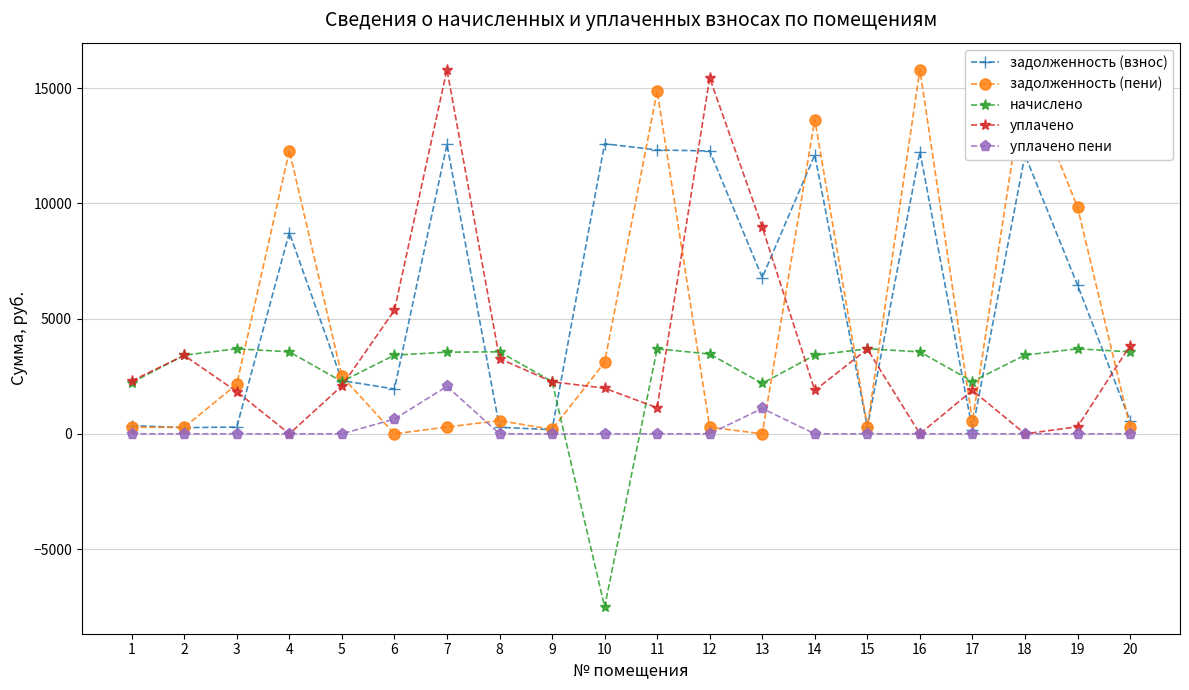

The уплачено пени series shows 1102.5 at 13. True or false?

True